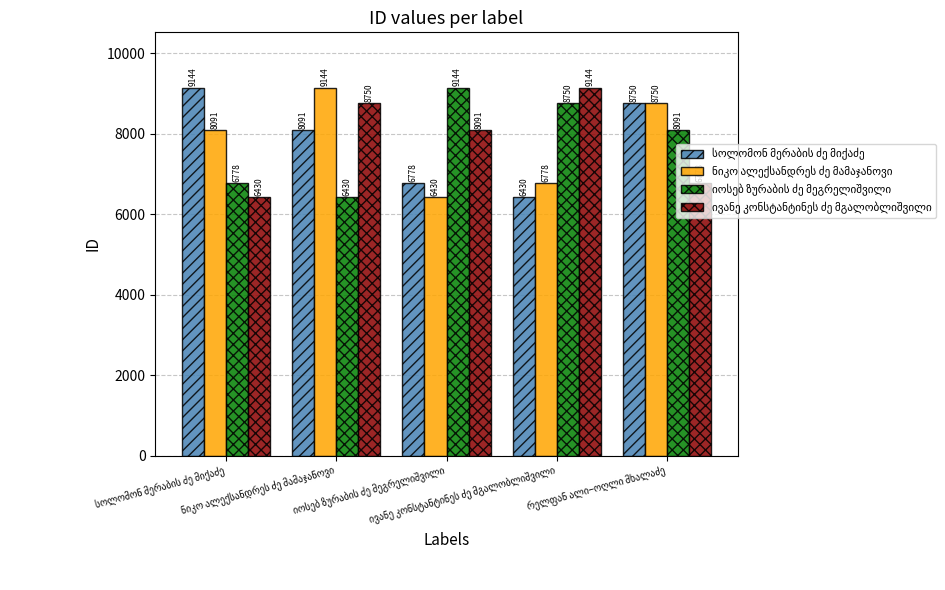

Count the number of data series in this chart.

4